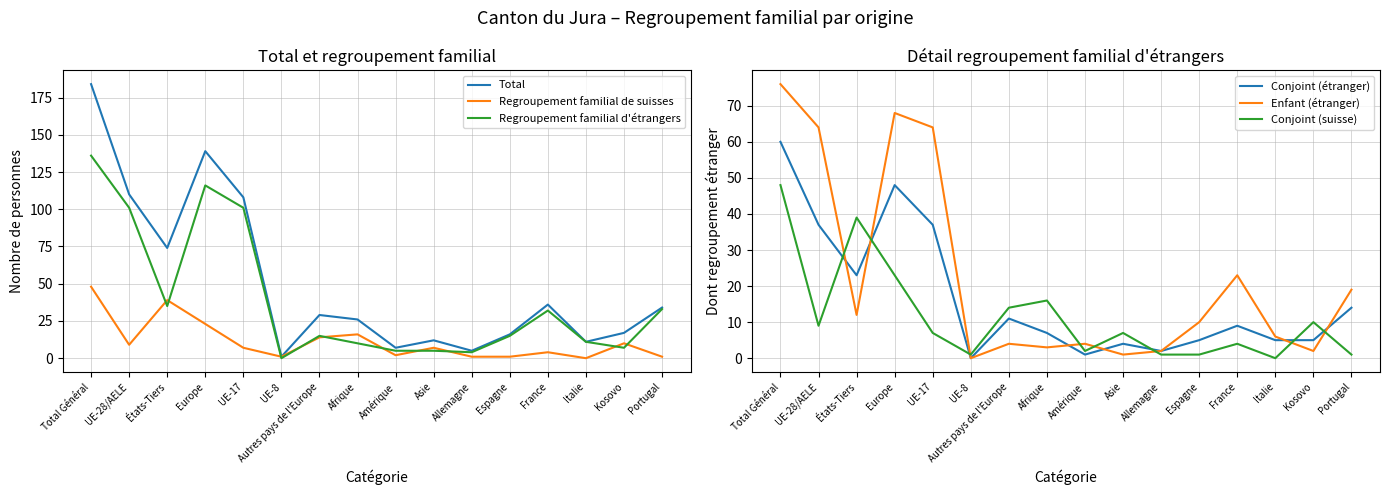

Rank the series at Asie from highest to lowest value.

Total, Regroupement familial de suisses, Conjoint (suisse), Regroupement familial d'étrangers, Conjoint (étranger), Enfant (étranger)